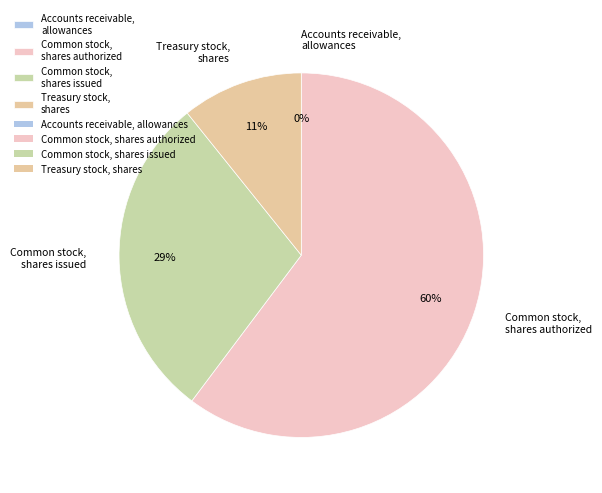

Is it true that Common stock, shares authorized is 60% of the pie?

True